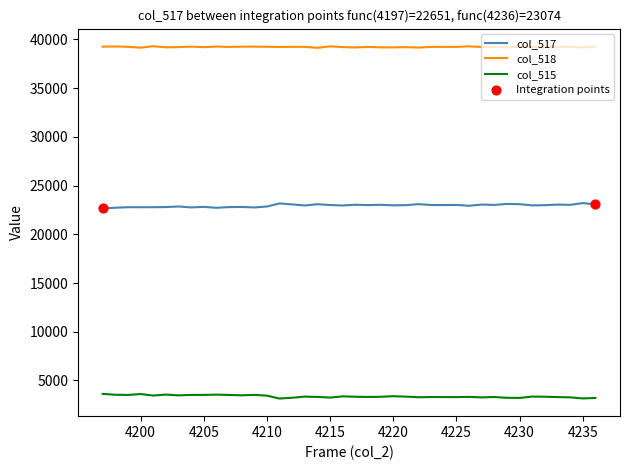

List the series in order of their peak value, lowest first.

col_515, col_517, col_518